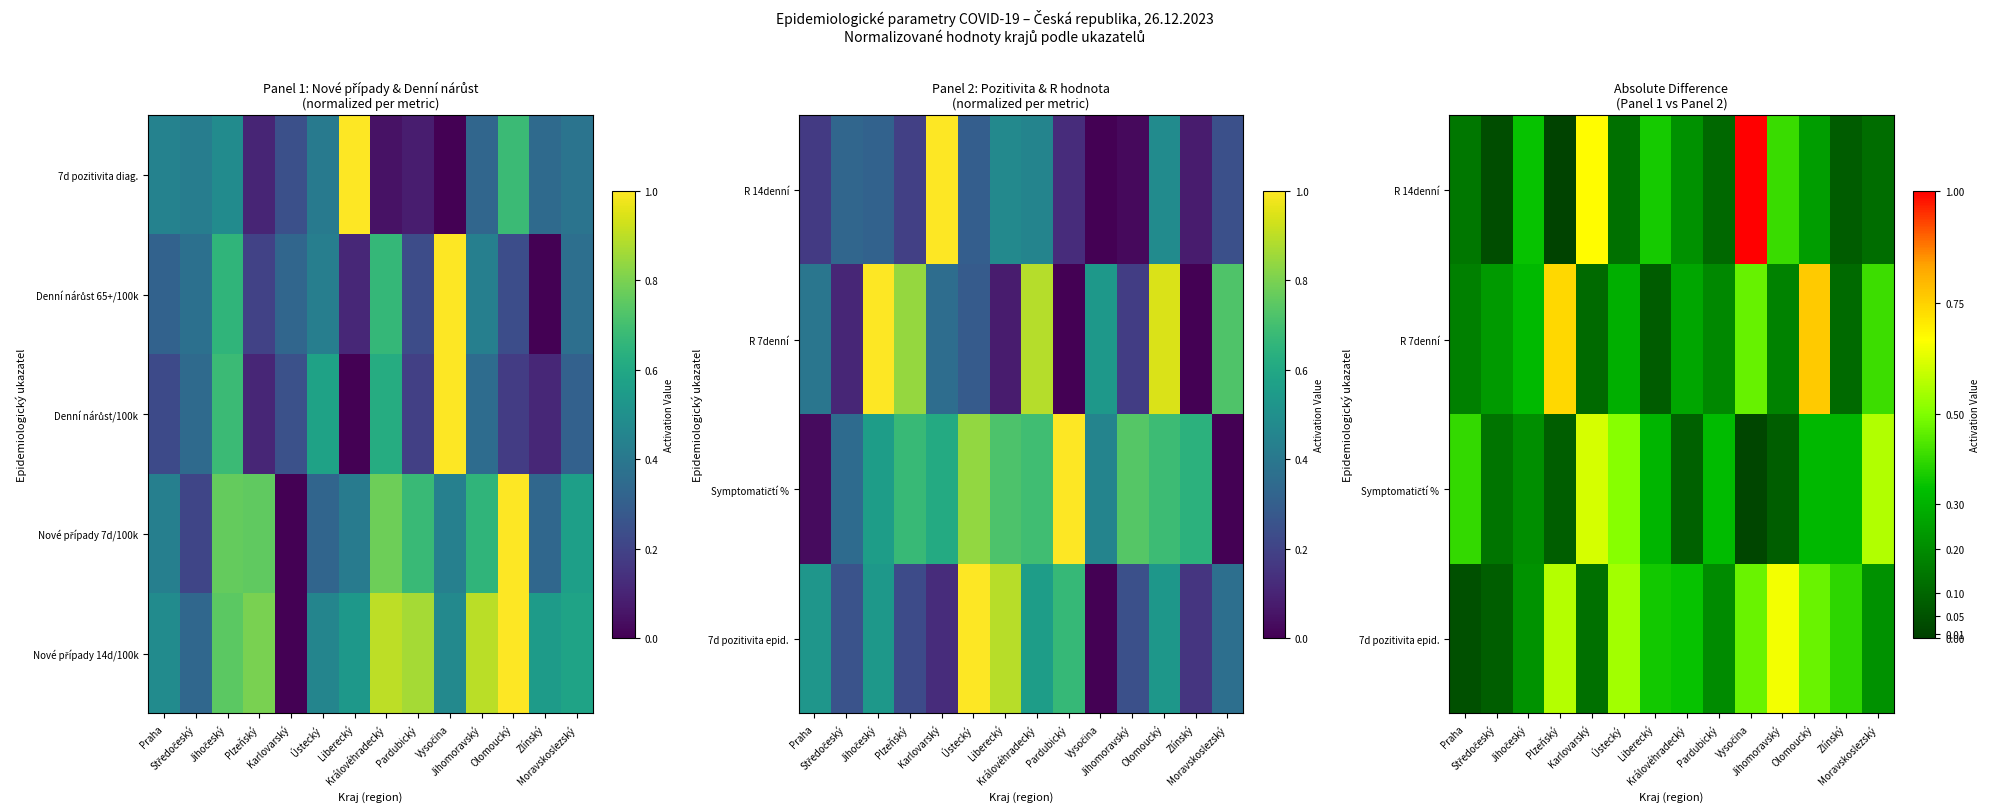

Where is Symptomatičtí % nearest to the value 0?

Vysočina